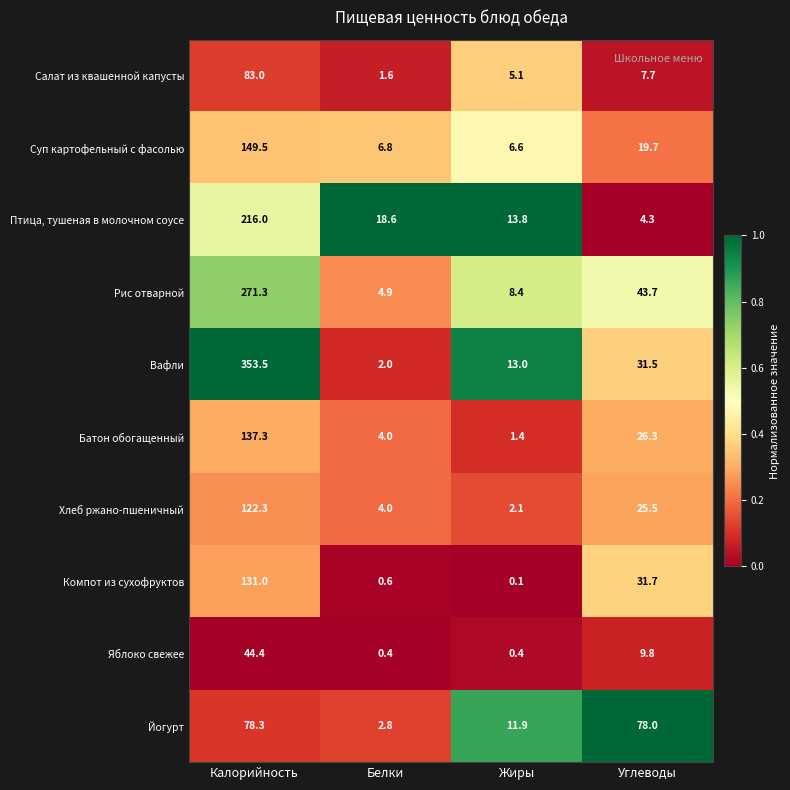

What is the difference between the highest and lowest values at Белки?

18.2